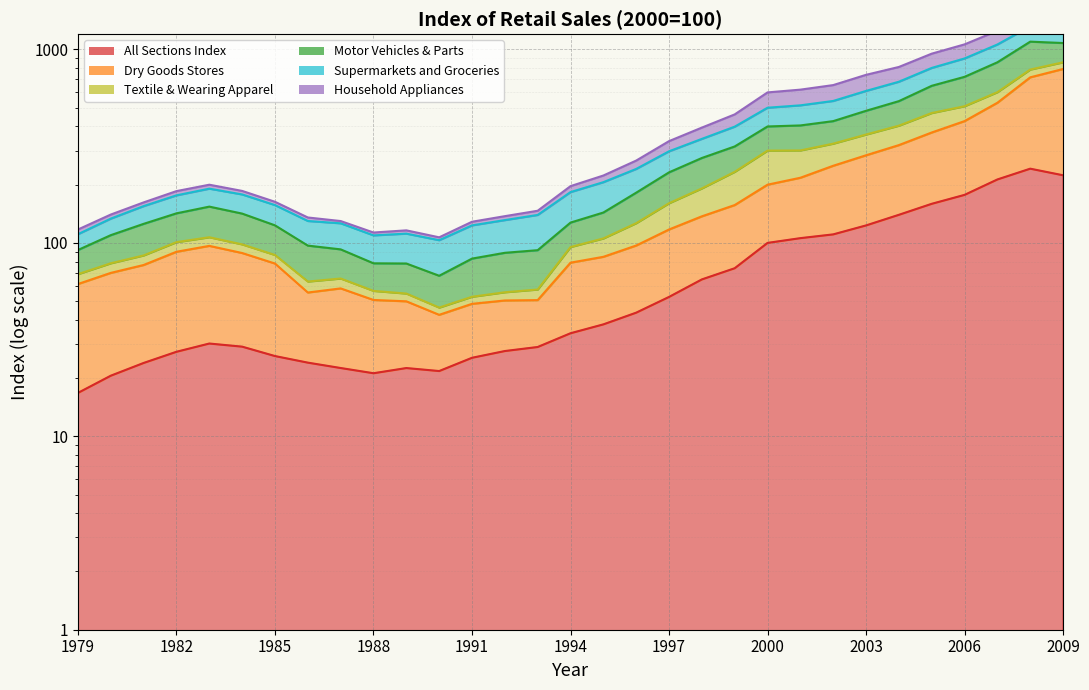

At which label does Dry Goods Stores first exceed 89?

1982